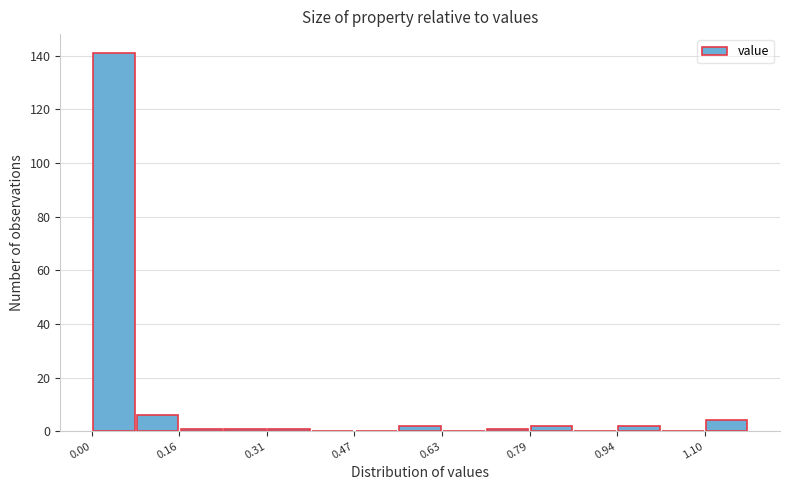

Around what value on the x-axis is the tallest bar? Give the approximate position of its centre, as read against the axis.

0.04